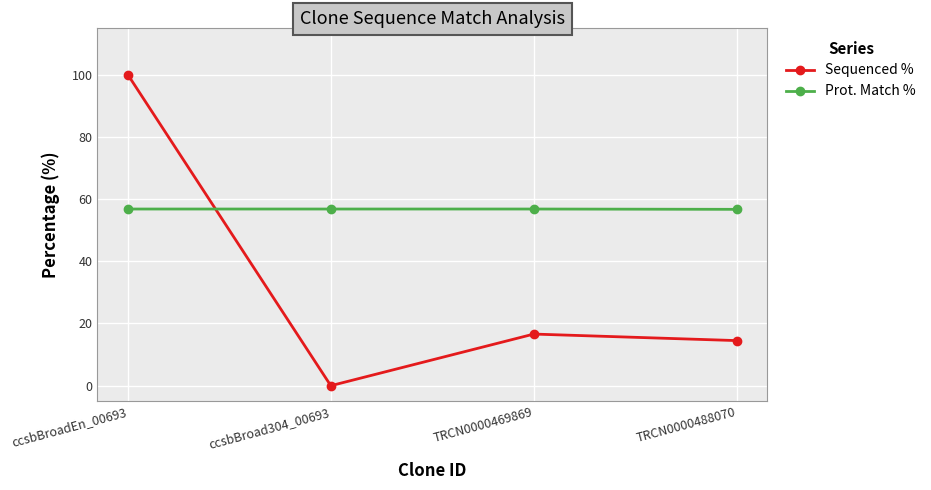

True or false: Prot. Match % has a value of 99.3 at TRCN0000488070.

False